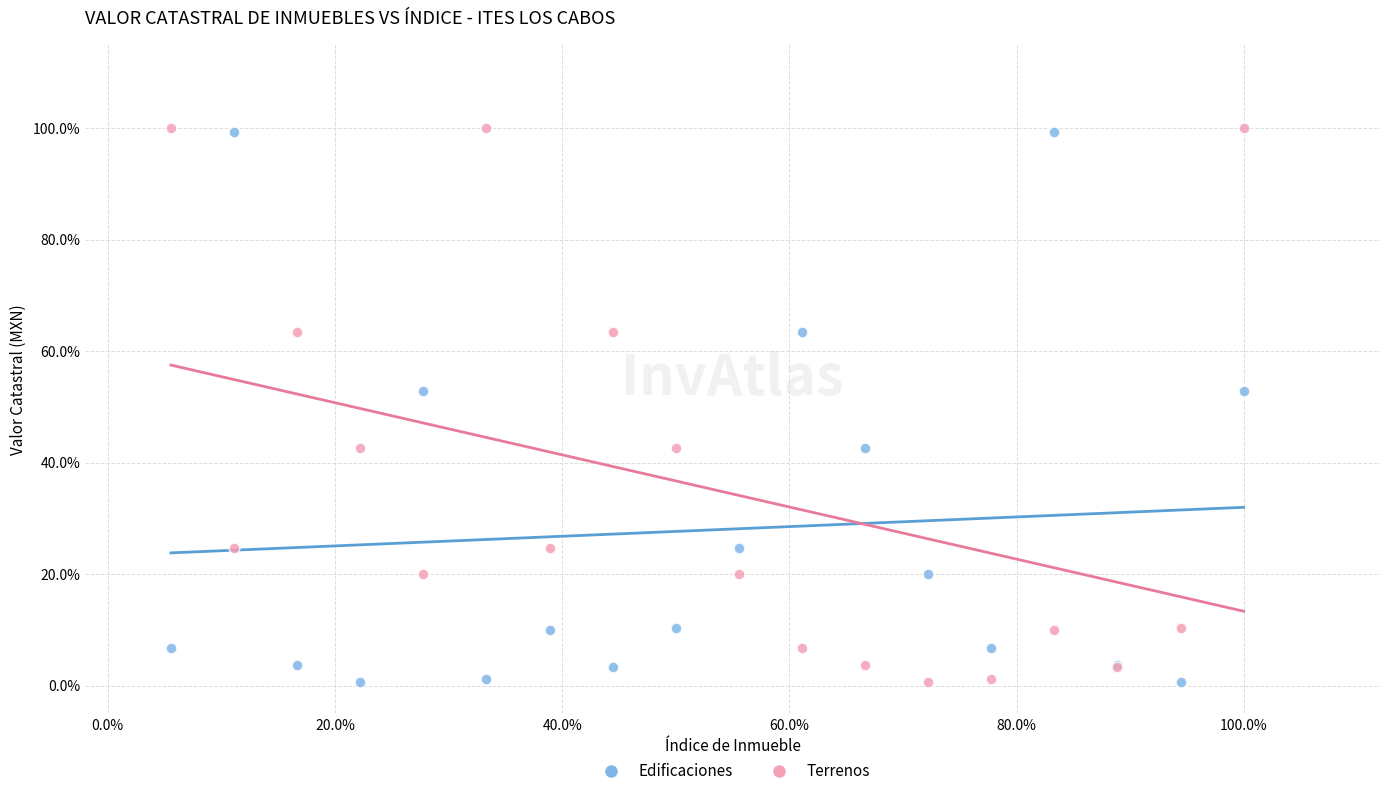

What are all the series names shown in the legend?

Edificaciones, Terrenos